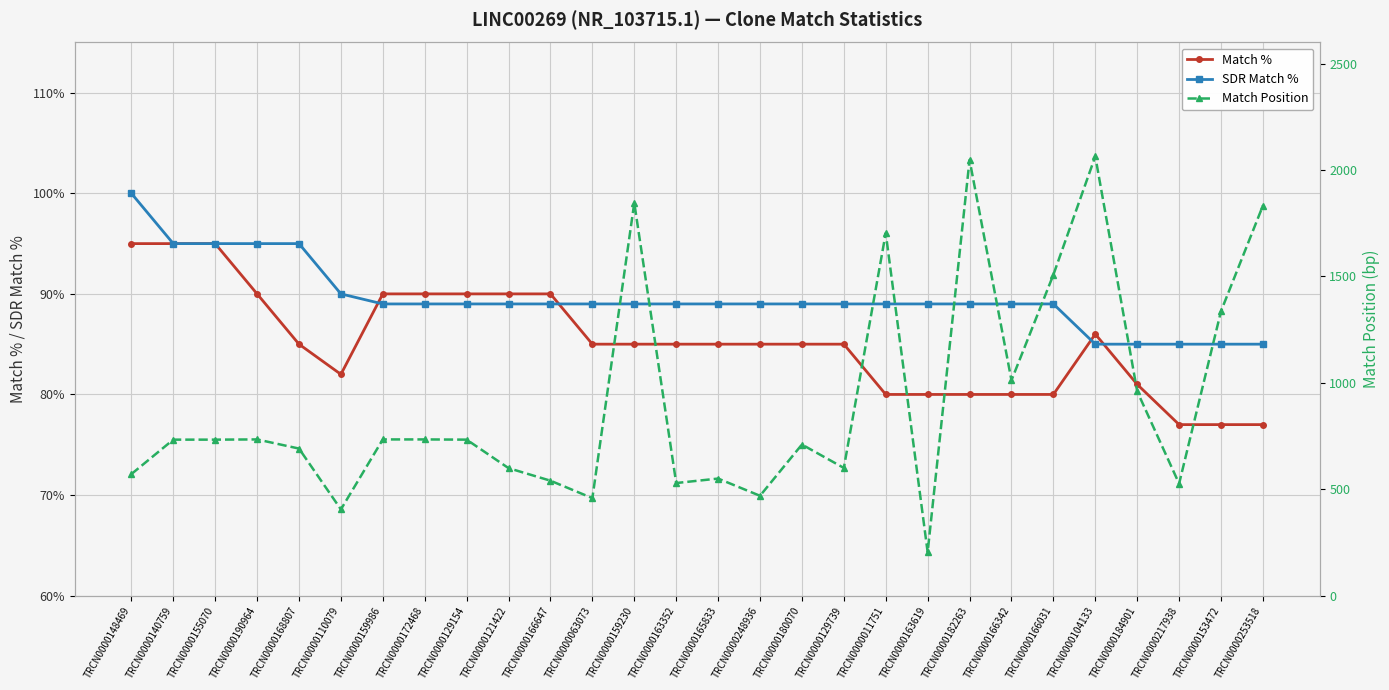

What is the minimum value shown in the chart?

77